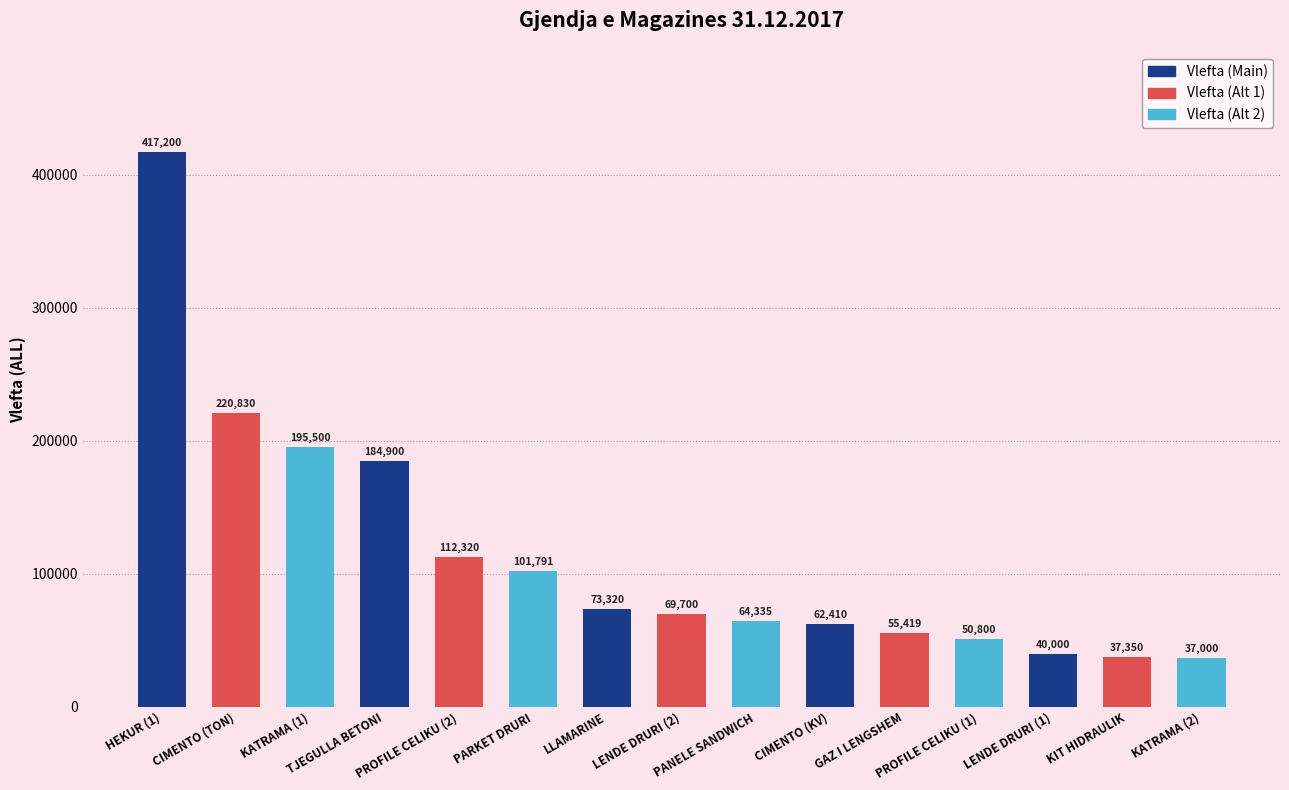

What is the sum of the values at KATRAMA (2) and CIMENTO (TON)?

257830